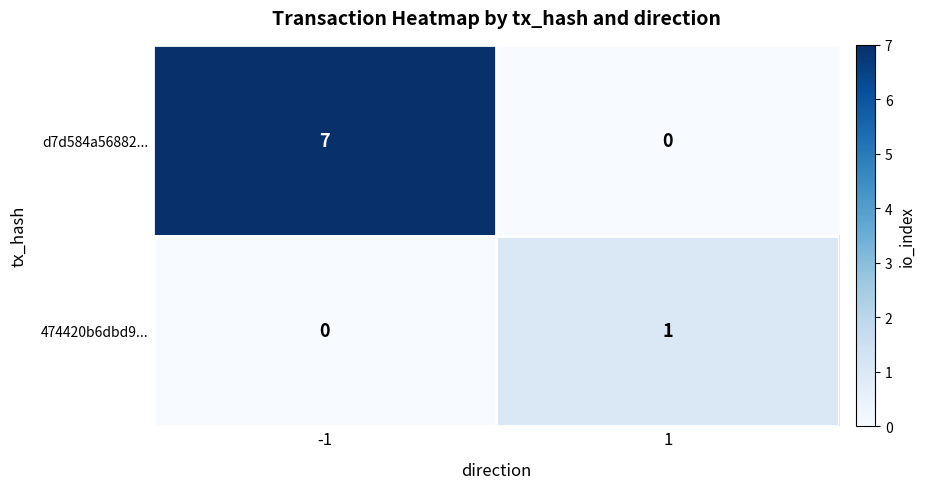

Is it true that d7d584a56882... equals 0 at 1?

True